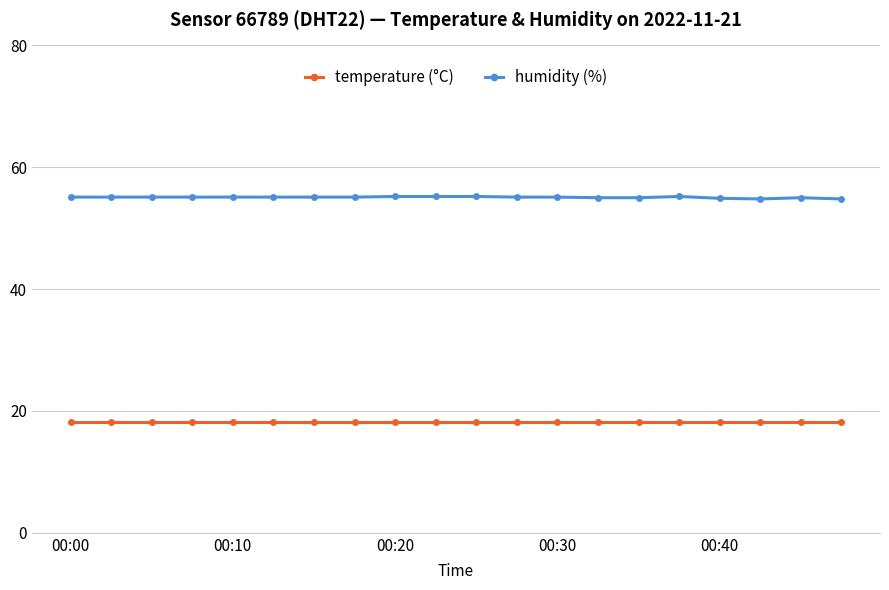

What is the value of the humidity (%) point at the 19th from the left?

55.0